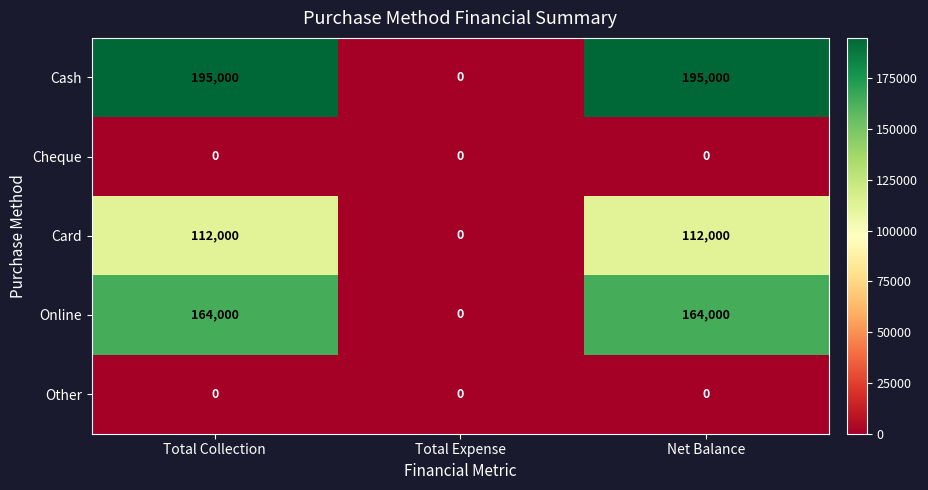

Is it true that Cheque equals 0 at Total Expense?

True